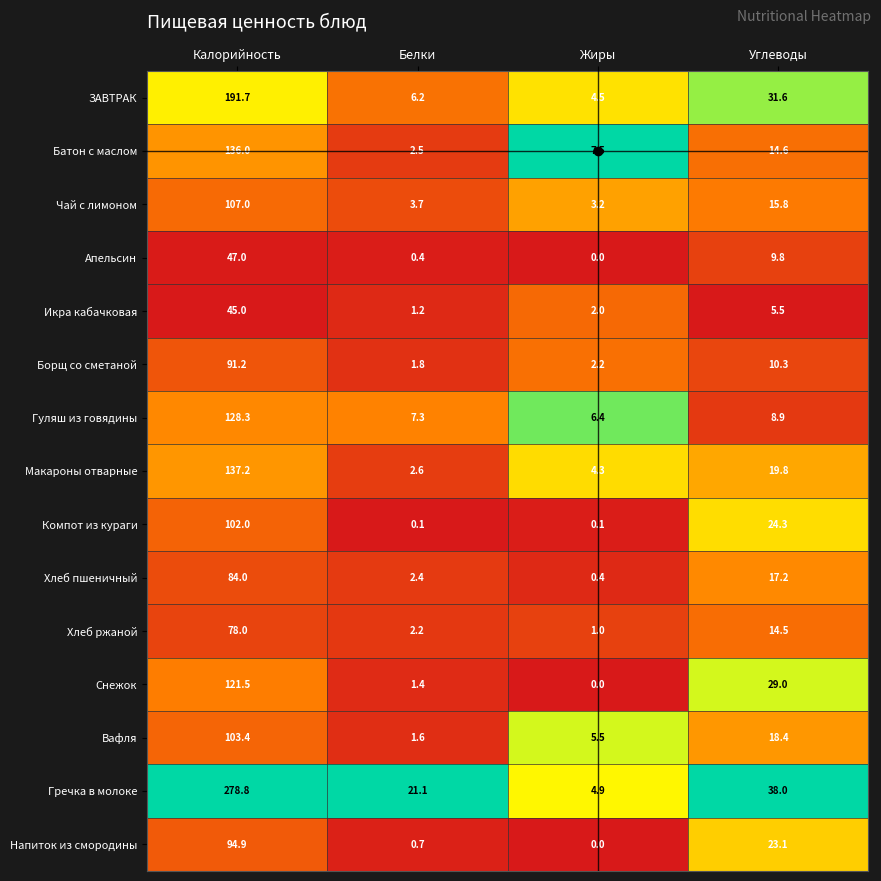

Rank the series by their maximum value, from highest to lowest.

Гречка в молоке, ЗАВТРАК, Макароны отварные, Батон с маслом, Гуляш из говядины, Снежок, Чай с лимоном, Вафля, Компот из кураги, Напиток из смородины, Борщ со сметаной, Хлеб пшеничный, Хлеб ржаной, Апельсин, Икра кабачковая